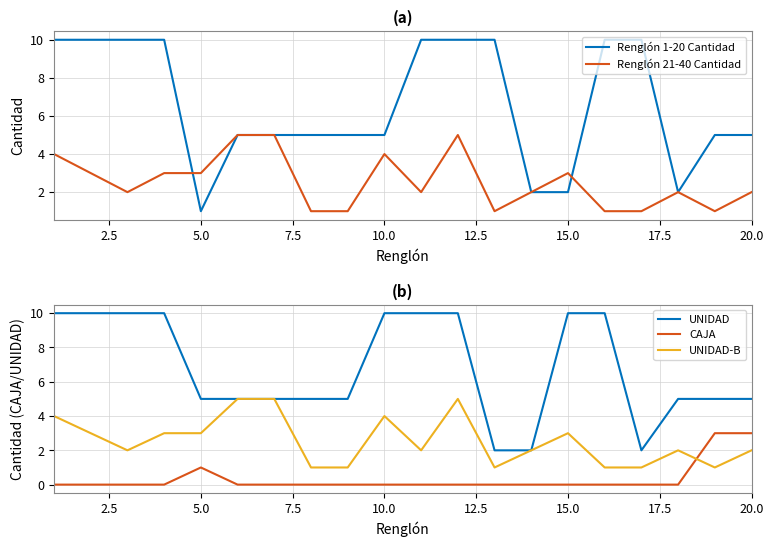

How many data points in UNIDAD-B are above 2?

9